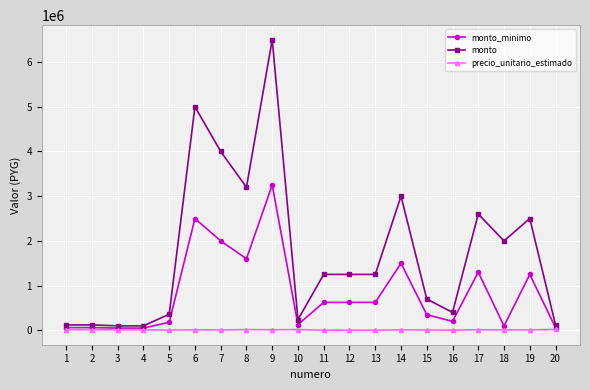

What is the minimum value shown in the chart?

2500